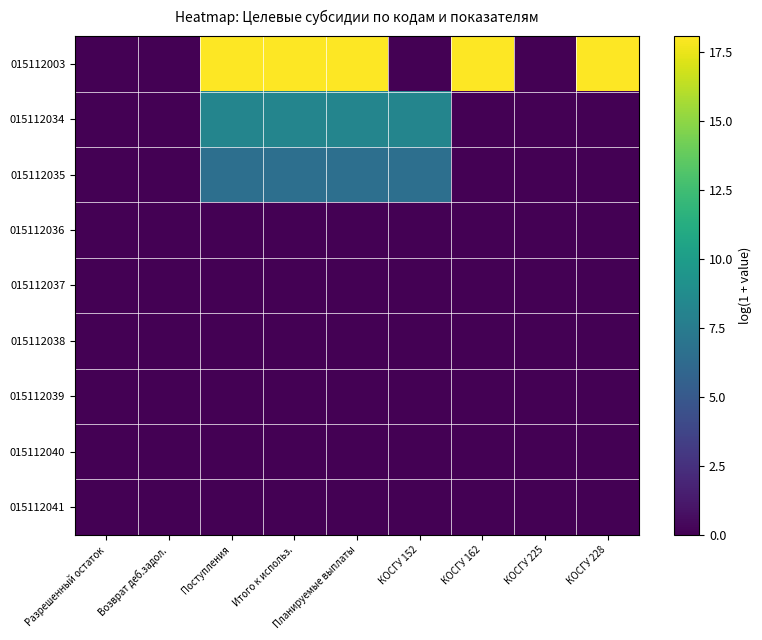

Which label corresponds to the largest value in the chart?

Поступления